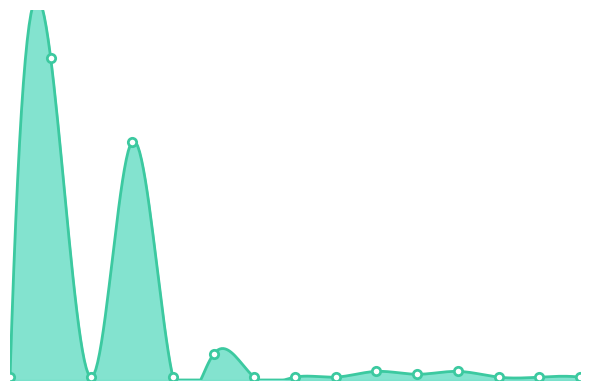

How many points are lower than both their immediate neighbors (excluding endpoints)?

3